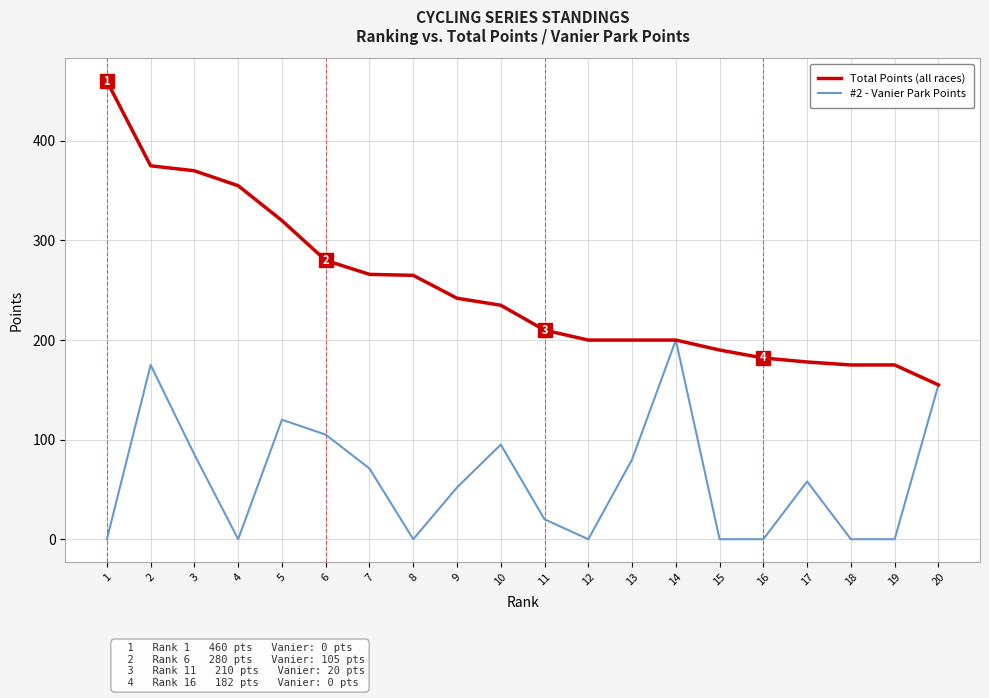

What is the total value across all series at 14?

400